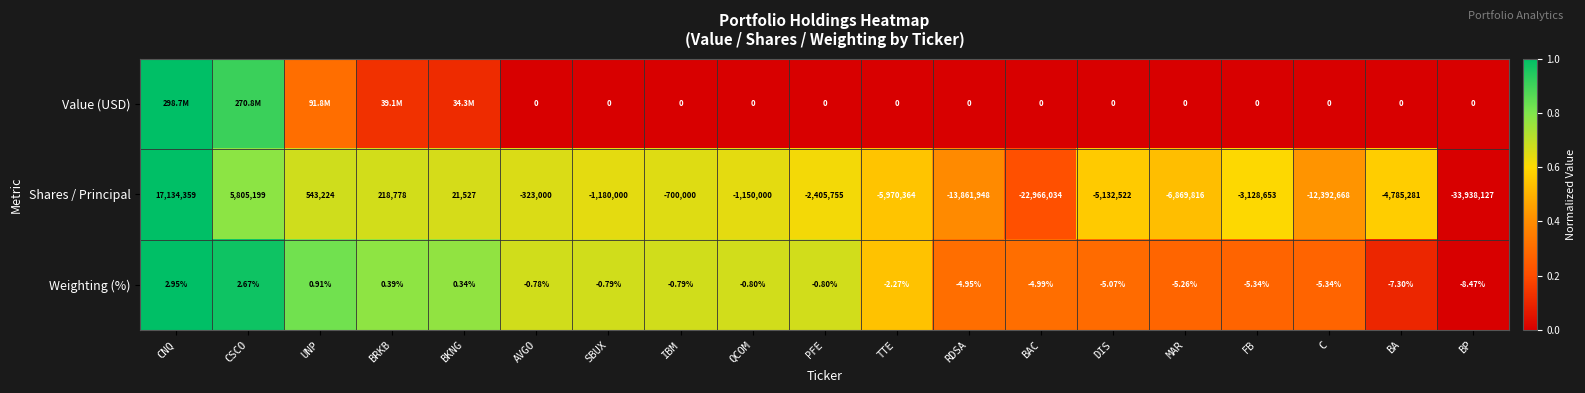

At which label is Weighting (%) closest to -2?

TTE